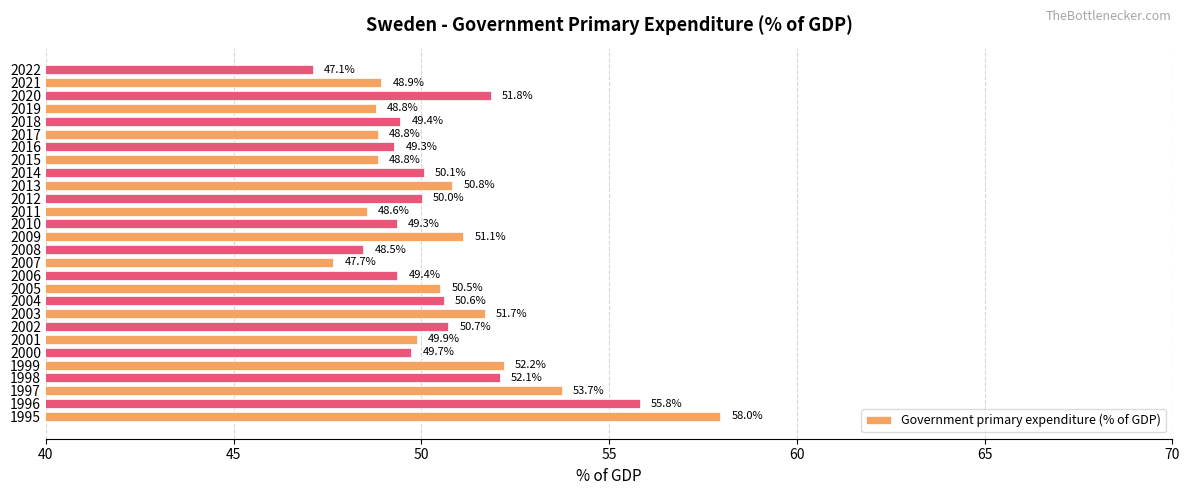

Is it true that the value at 2005 is 87.0?

False